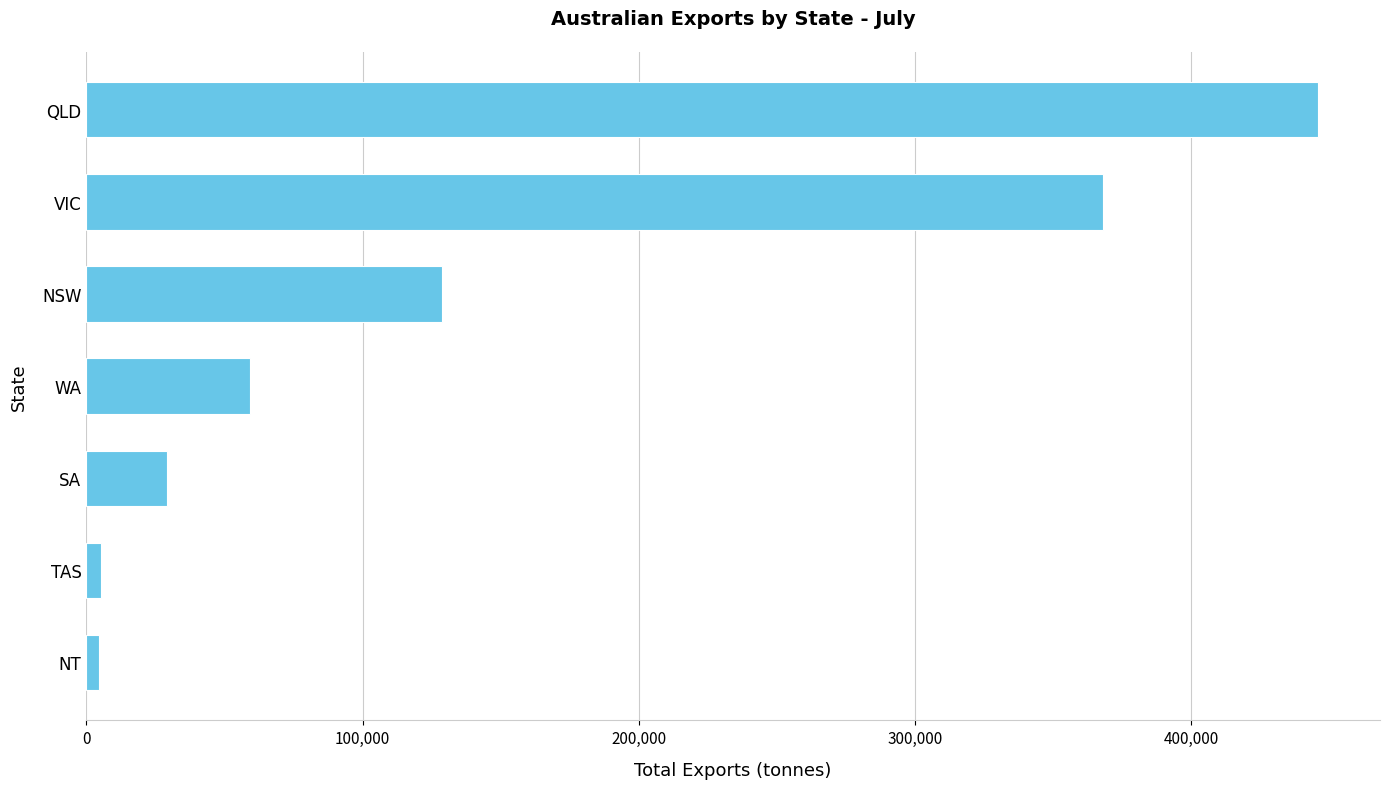

What is the approximate value at SA?

29193